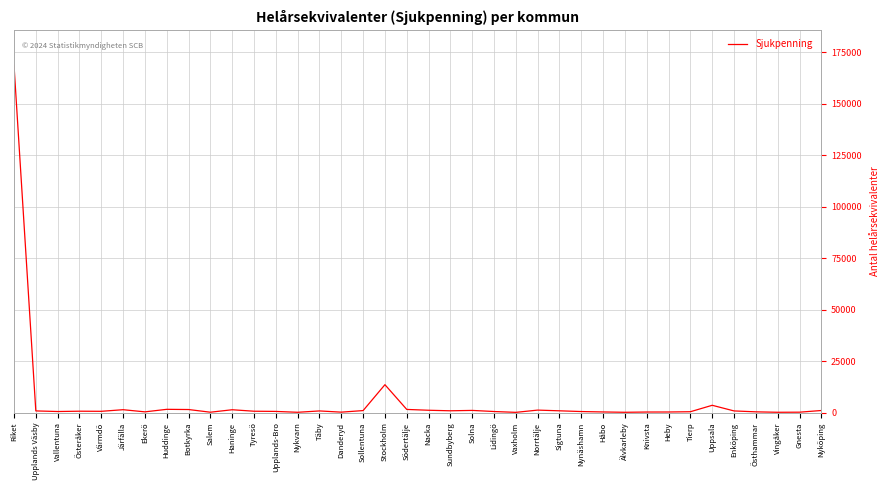

What is the average value?

5558.8